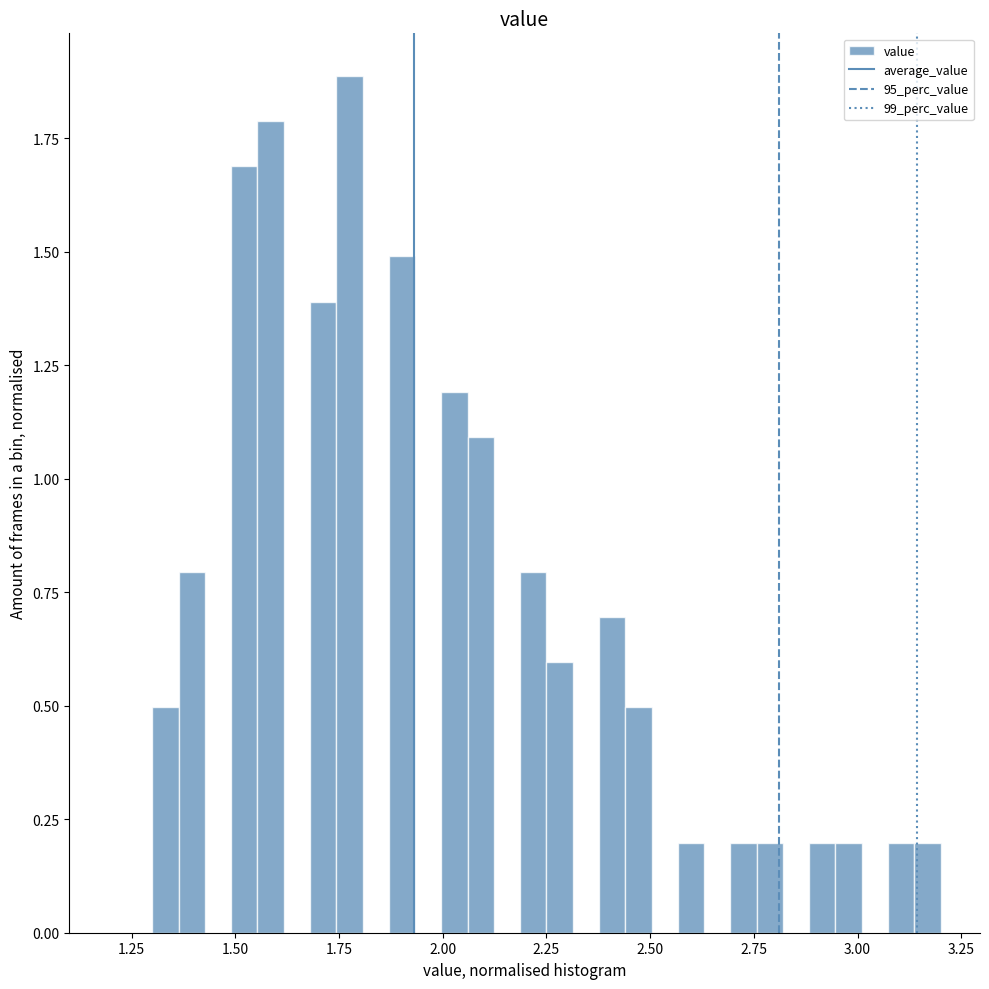

Read against the x-axis, roughly where is the centre of the tallest bar?

1.80